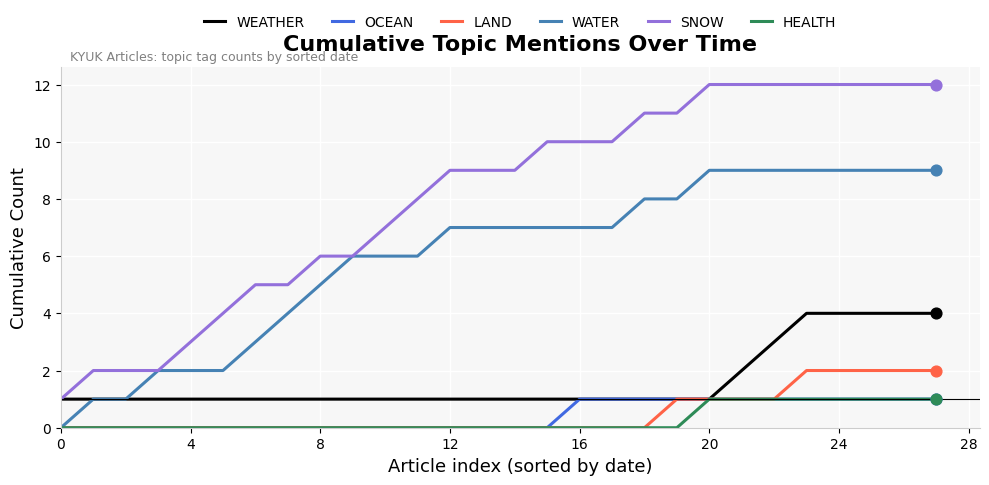

What are all the series names shown in the legend?

WEATHER, OCEAN, LAND, WATER, SNOW, HEALTH